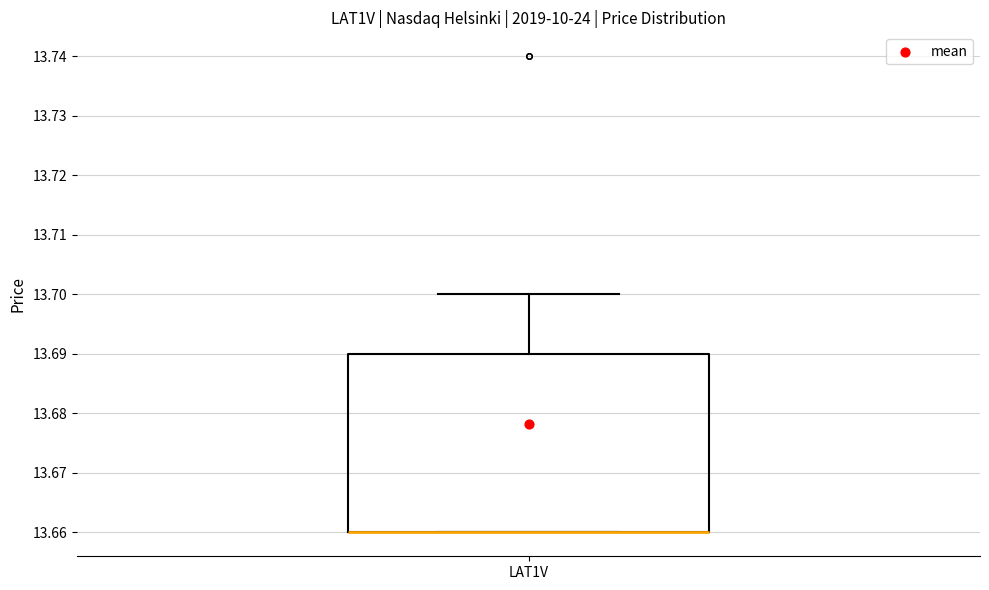

Read this box plot against the y-axis: the position of the median line, the range covered by the box, and the ends of both whiskers. The values are not printed on the chart, so give them approximately, as read against the axis.

median 13.66 (drawn on the box's lower edge), box 13.66 to 13.69, whiskers 13.66 to 13.70